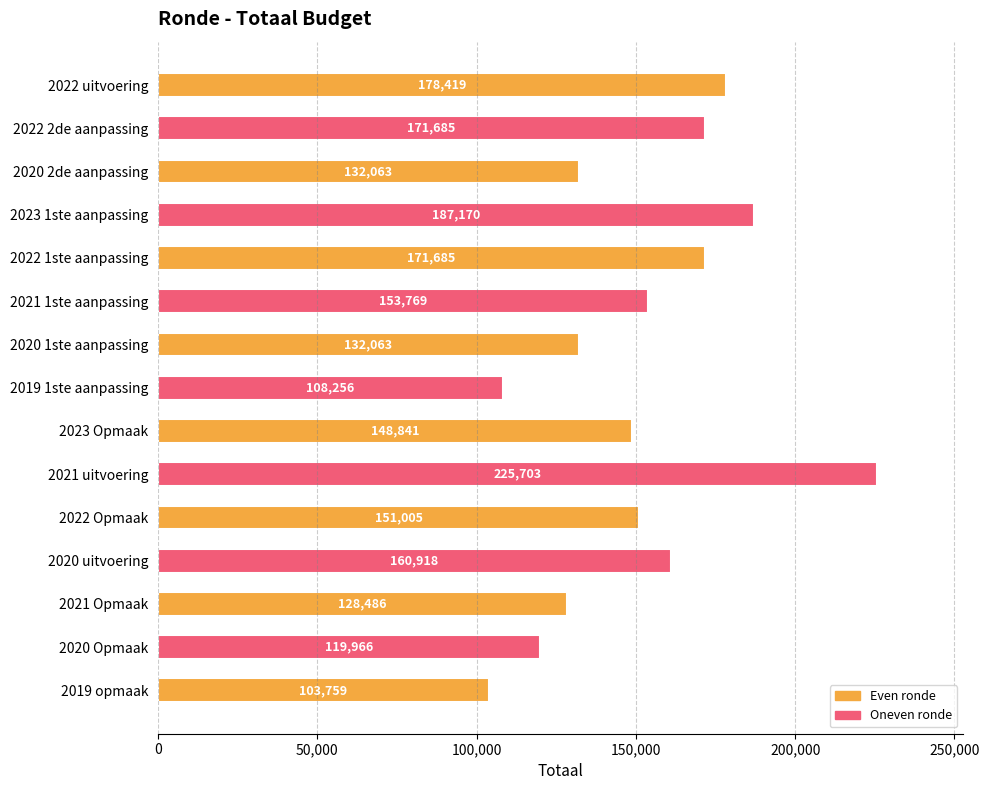

At which category does the chart reach its minimum across all series?

2019 opmaak